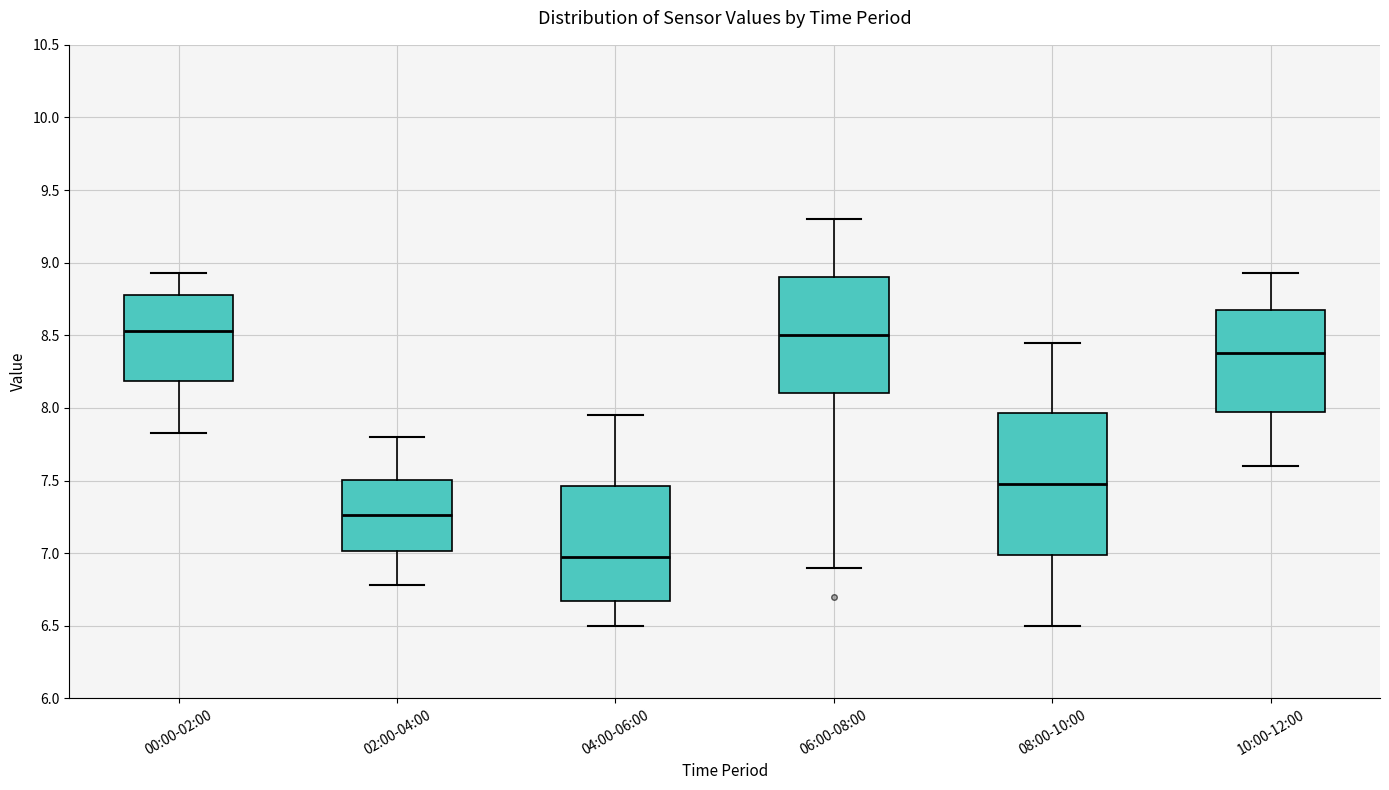

Where does the median line of the box for 08:00-10:00 sit on the y-axis? The values are not printed on the chart, so give them approximately, as read against the axis.

7.50